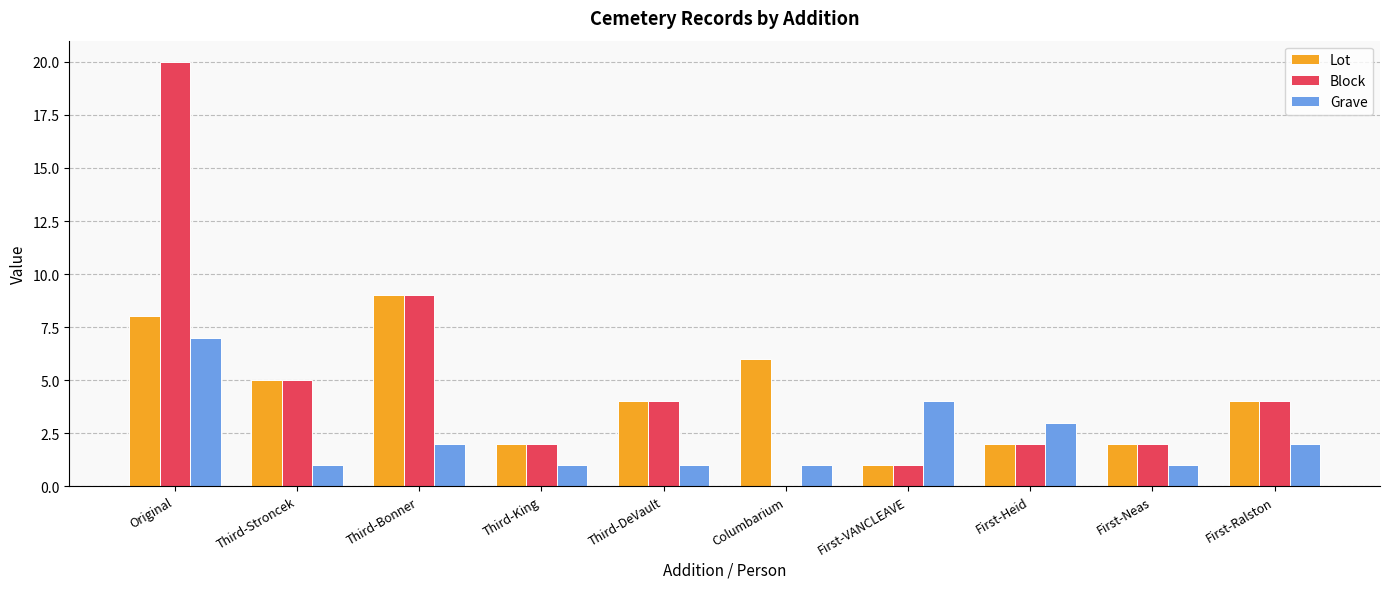

What is the average value of the Block series?

5